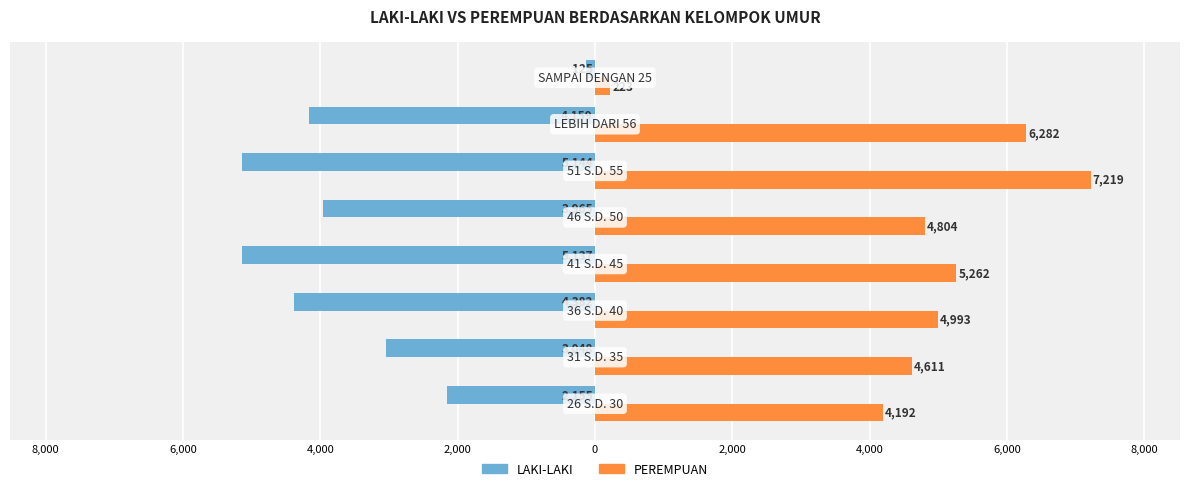

Reading left to right, transcribe all the data shown in this chart.

LAKI-LAKI: -2155	-3048	-4382	-5137	-3965	-5144	-4159	-125
PEREMPUAN: 4192	4611	4993	5262	4804	7219	6282	223